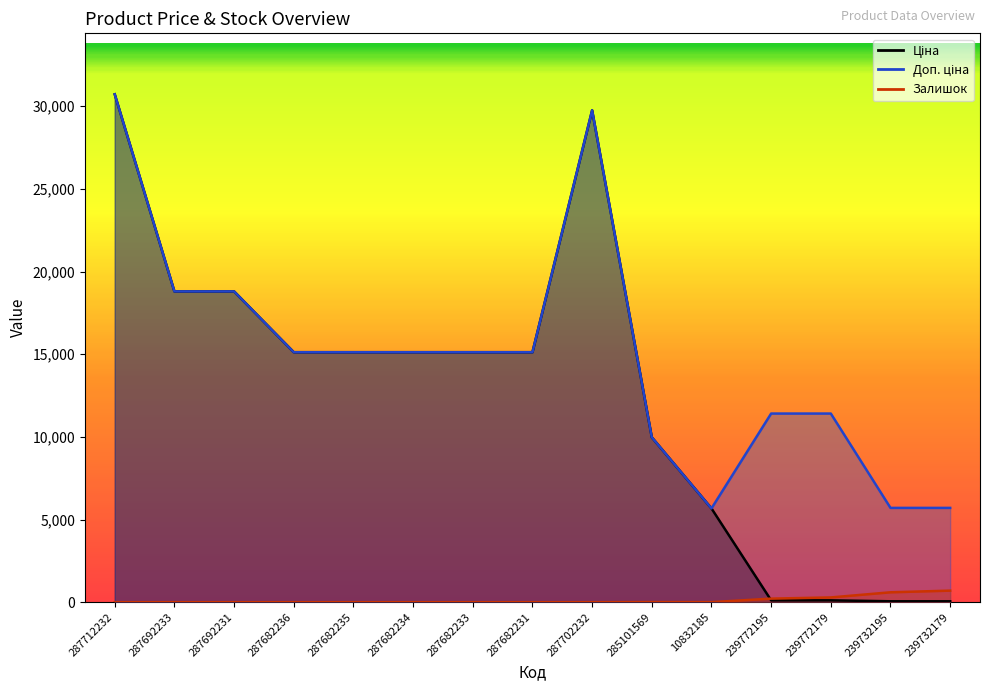

How many categories are shown in the chart?

15